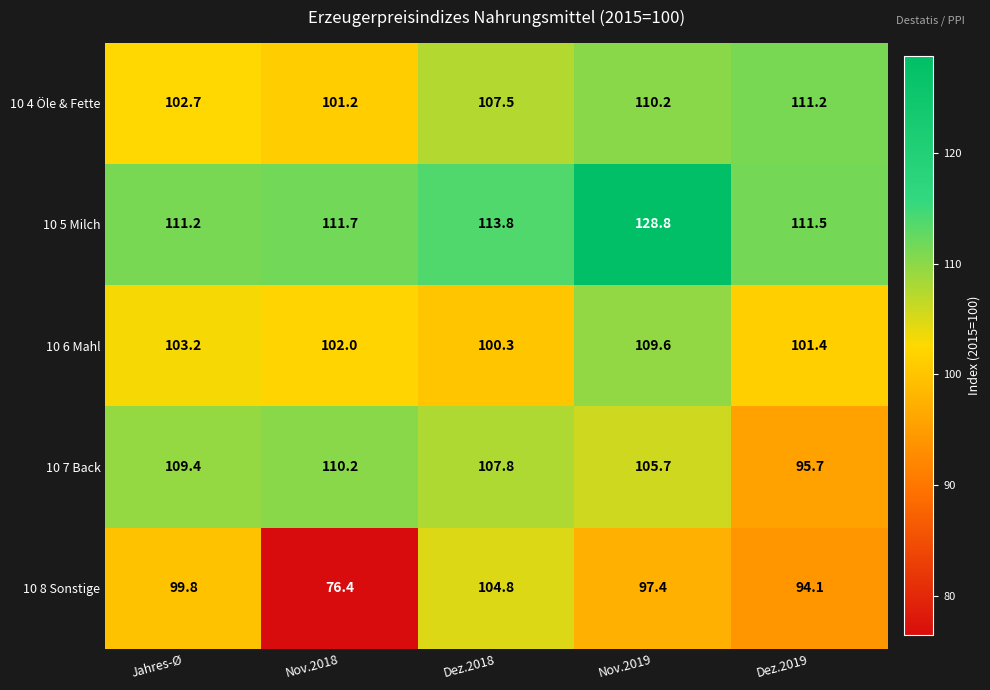

Reading left to right, list all the values displayed in this chart.

10 4 Öle & Fette: Jahres-Ø=102.7	Nov.2018=101.2	Dez.2018=107.5	Nov.2019=110.2	Dez.2019=111.2
10 5 Milch: Jahres-Ø=111.2	Nov.2018=111.7	Dez.2018=113.8	Nov.2019=128.8	Dez.2019=111.5
10 6 Mahl: Jahres-Ø=103.2	Nov.2018=102.0	Dez.2018=100.3	Nov.2019=109.6	Dez.2019=101.4
10 7 Back: Jahres-Ø=109.4	Nov.2018=110.2	Dez.2018=107.8	Nov.2019=105.7	Dez.2019=95.7
10 8 Sonstige: Jahres-Ø=99.8	Nov.2018=76.4	Dez.2018=104.8	Nov.2019=97.4	Dez.2019=94.1